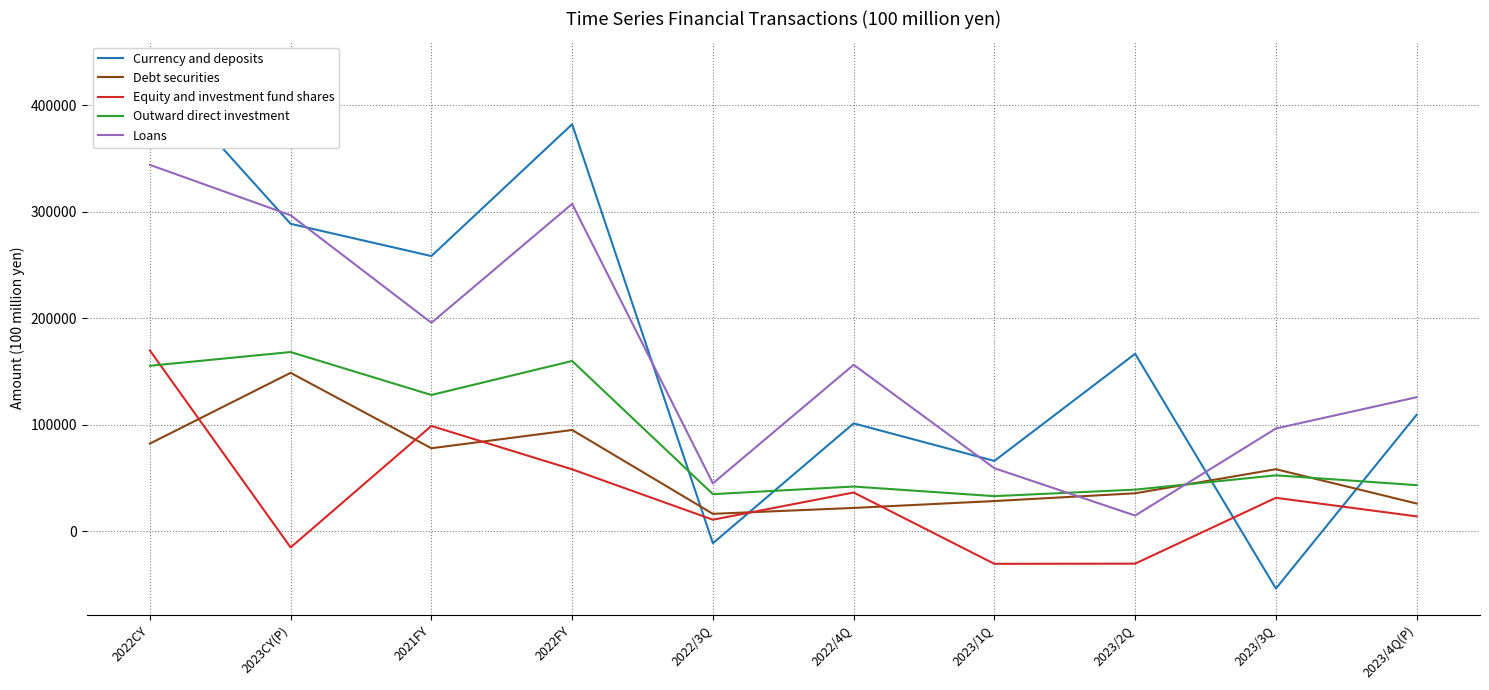

At which label does Loans reach its minimum?

2023/2Q